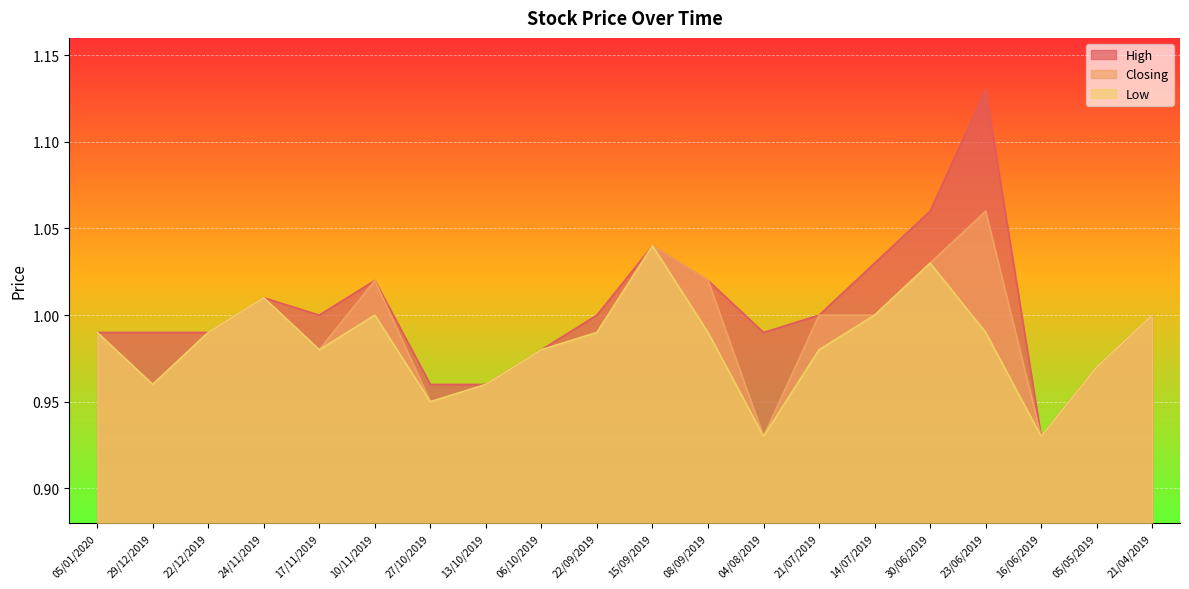

Which series has the widest spread of values?

High